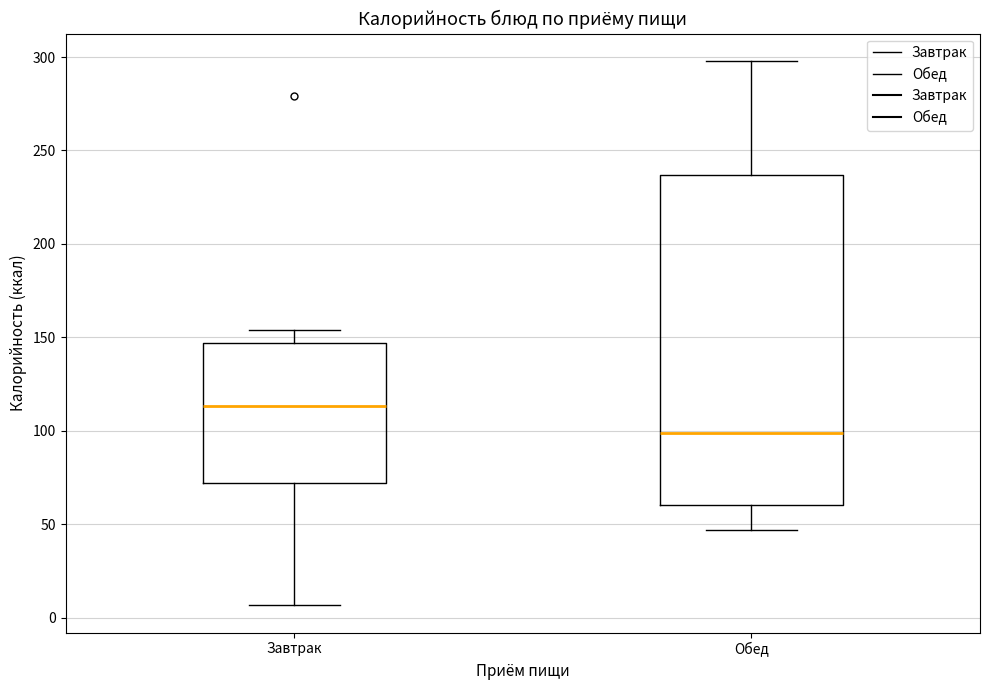

Which box has the lowest median line?

Обед